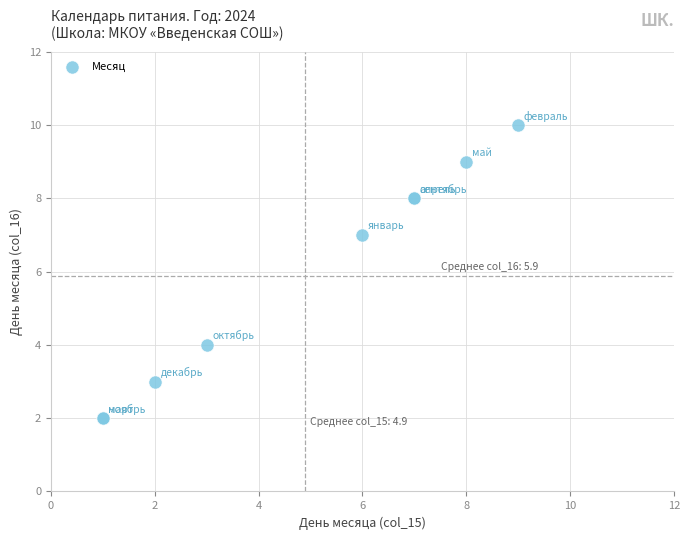

What Y value in the scatter plot is closest to 6?

7